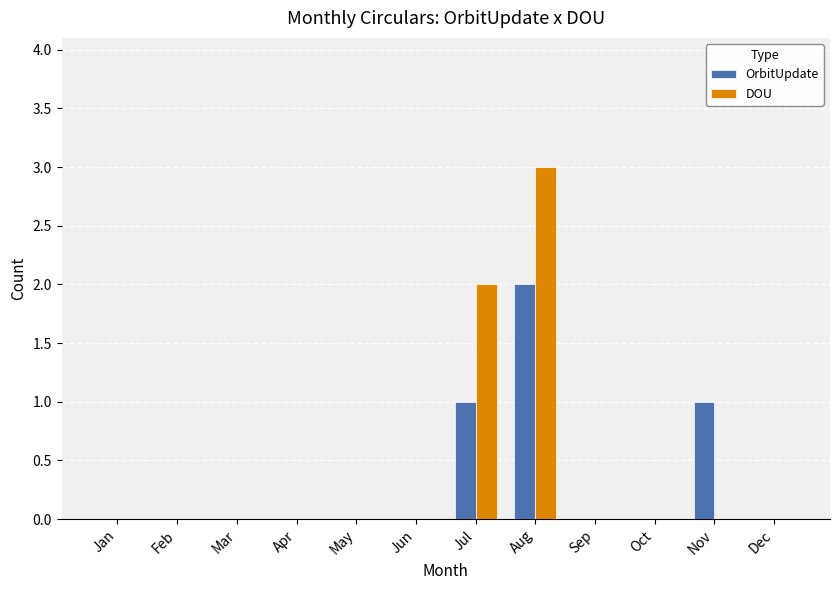

At which category is the sum across all series the highest?

Aug